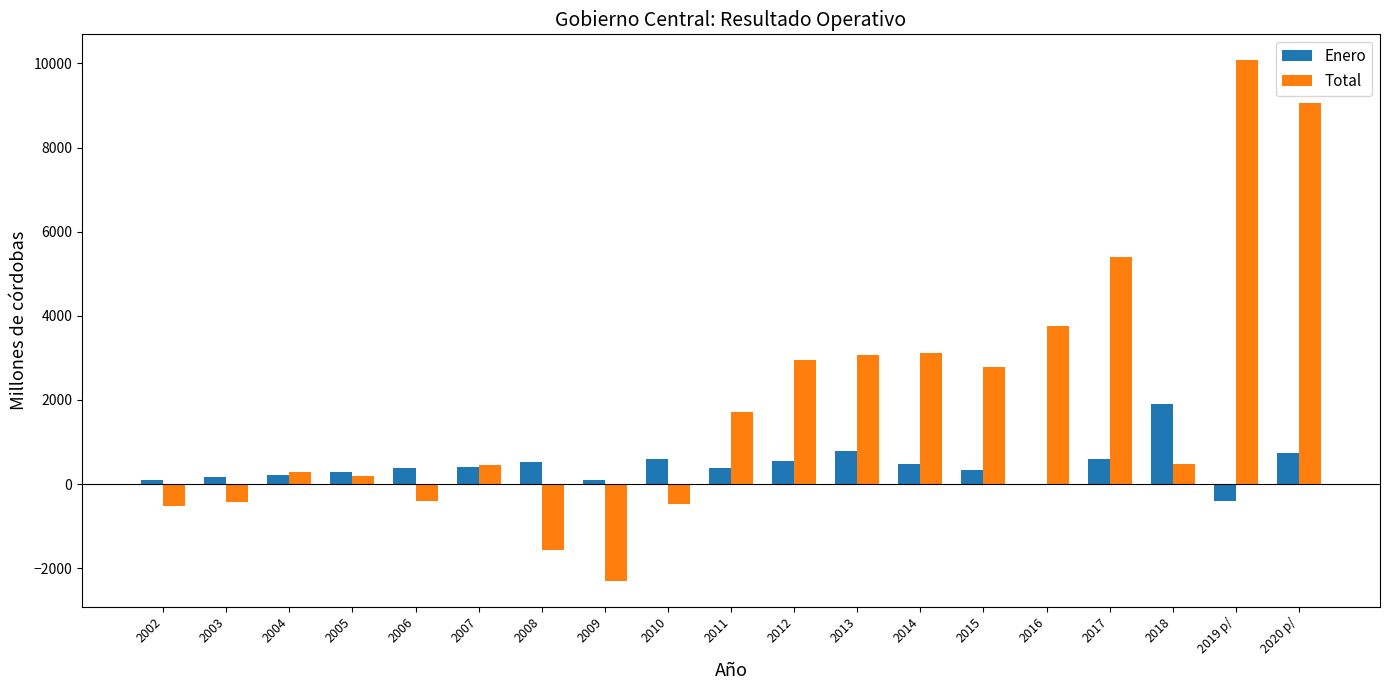

How many data points in Total are above 471?

10